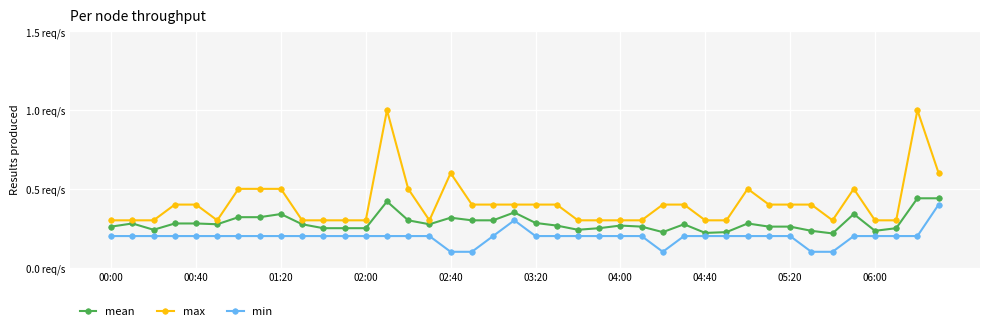

Is this an area chart (filled region under the line)?

No